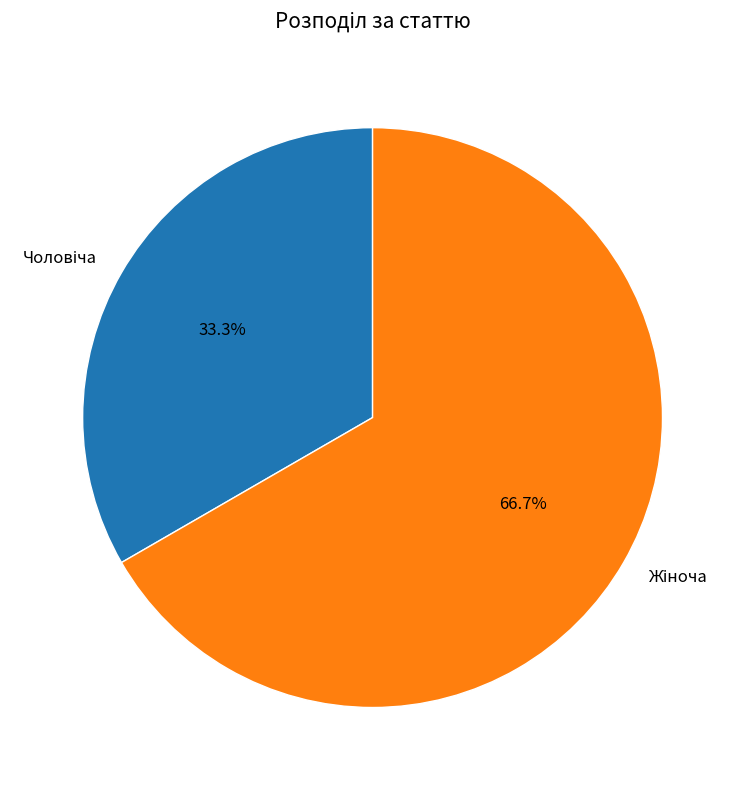

Does any single category account for the majority?

Yes